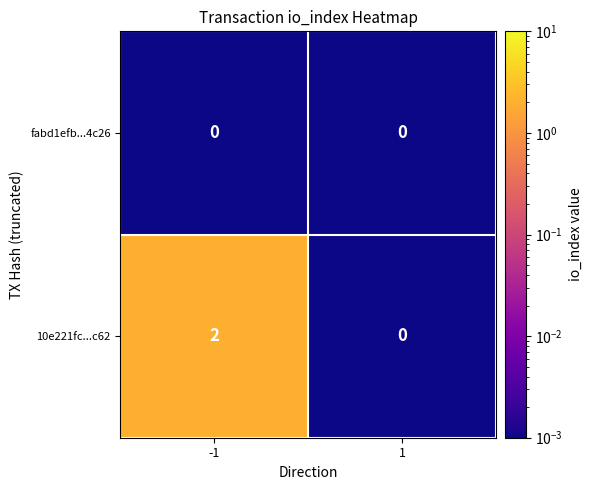

Is the value of fabd1efb...4c26 at 1 greater than the value of 10e221fc...c62 at -1?

No